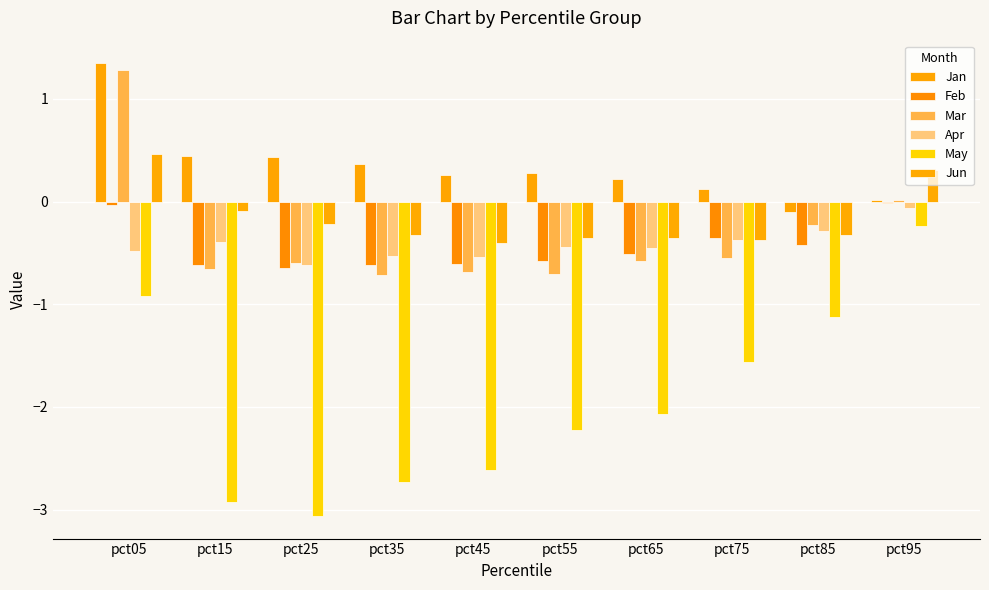

At which label does Jan first exceed 0?

pct05